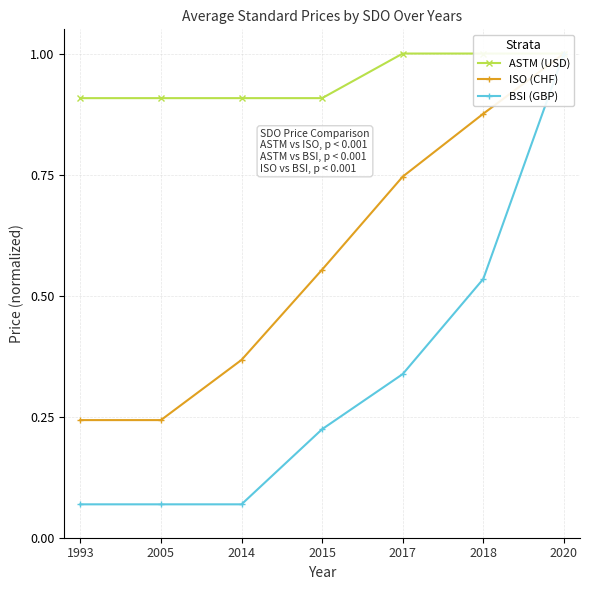

True or false: BSI (GBP) and ISO (CHF) cross at least once.

False